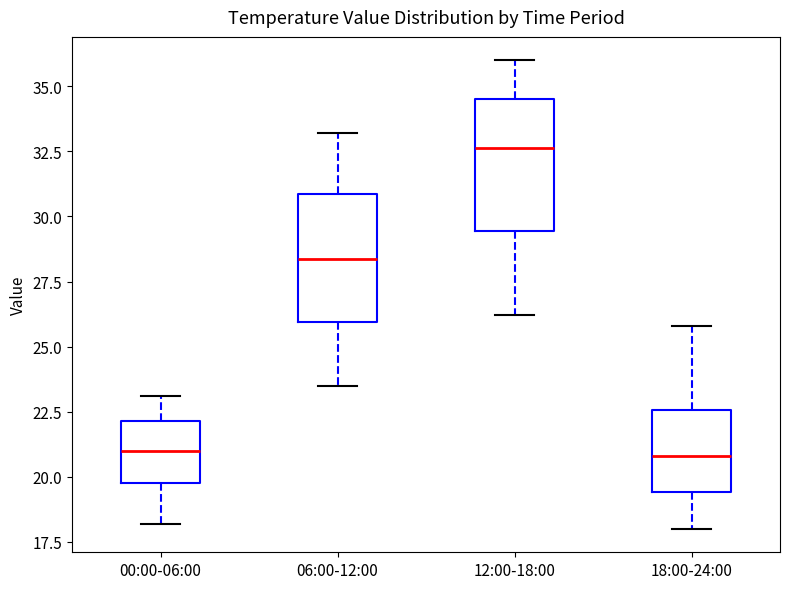

Which box's median line is the highest?

12:00-18:00